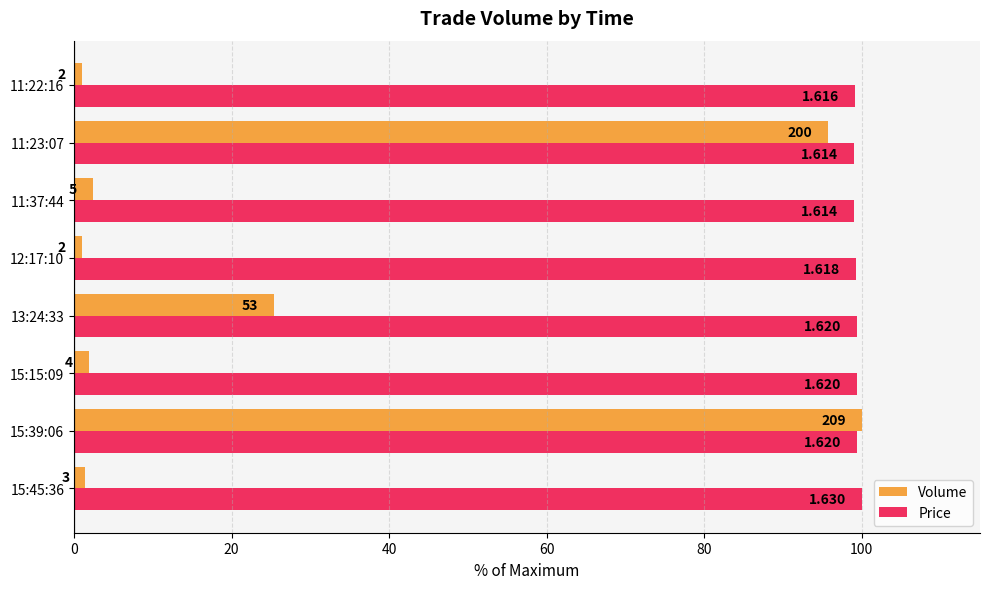

List the series in order of their overall mean, lowest first.

Volume, Price